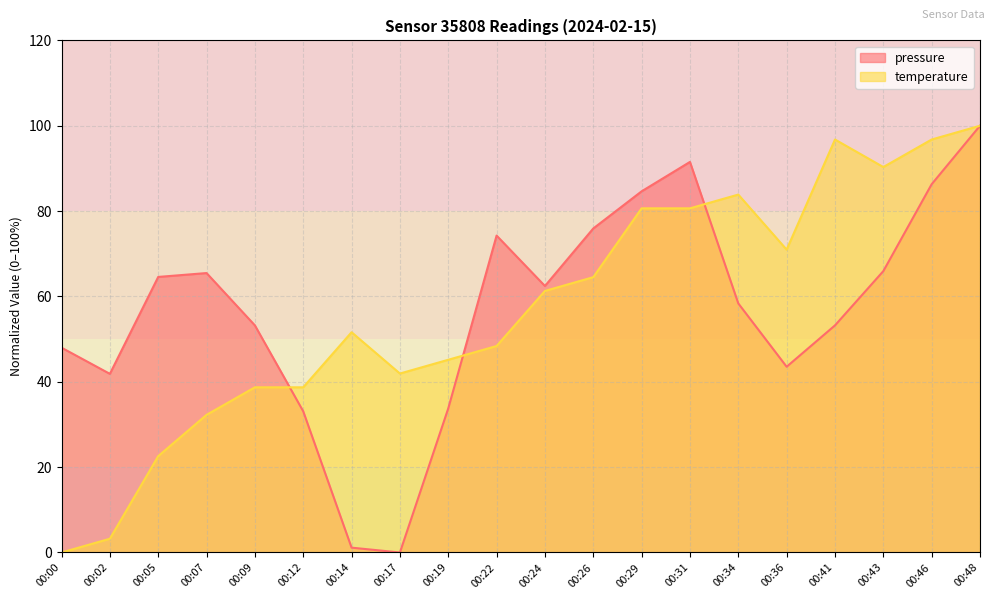

How many lines are shown in the chart?

2